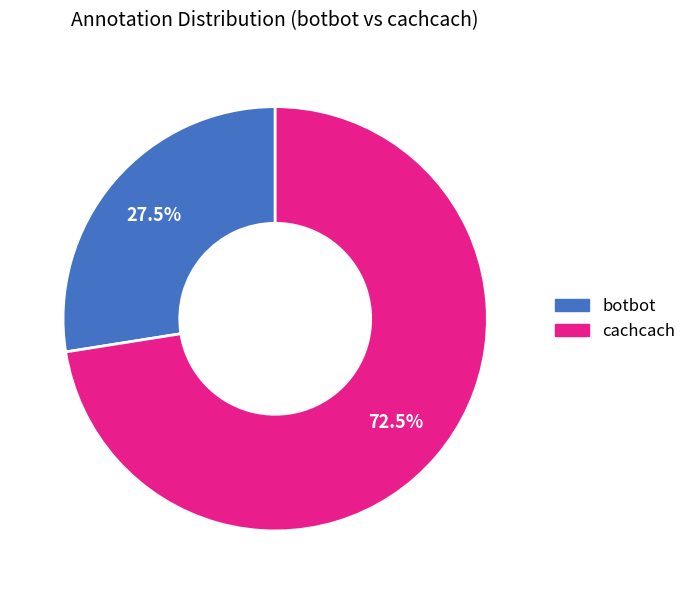

What percentage is NOT represented by cachcach?

27.5%